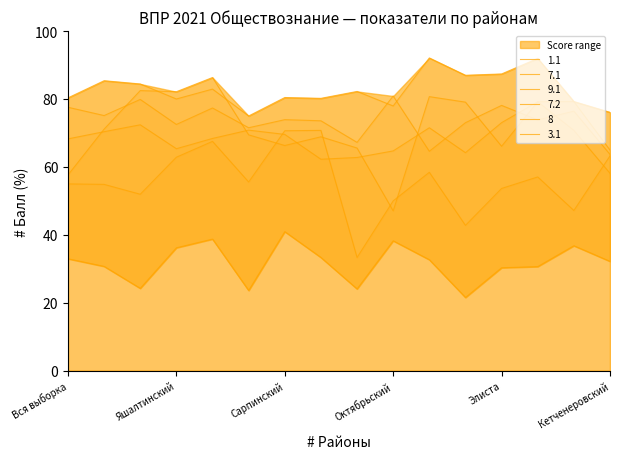

Read the 7.1 value at Сарпинский.

69.6